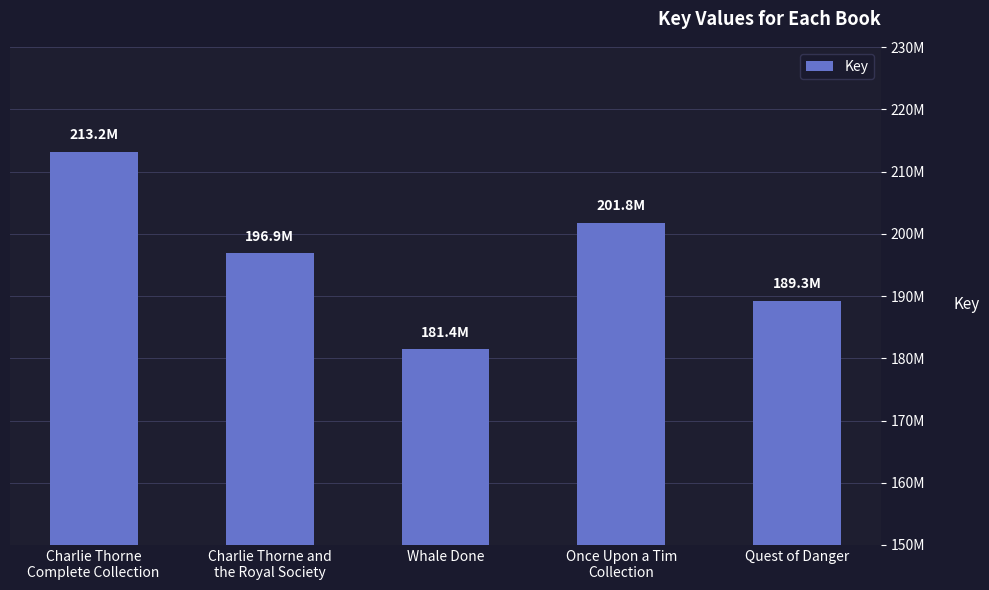

Are the bars horizontal?

No